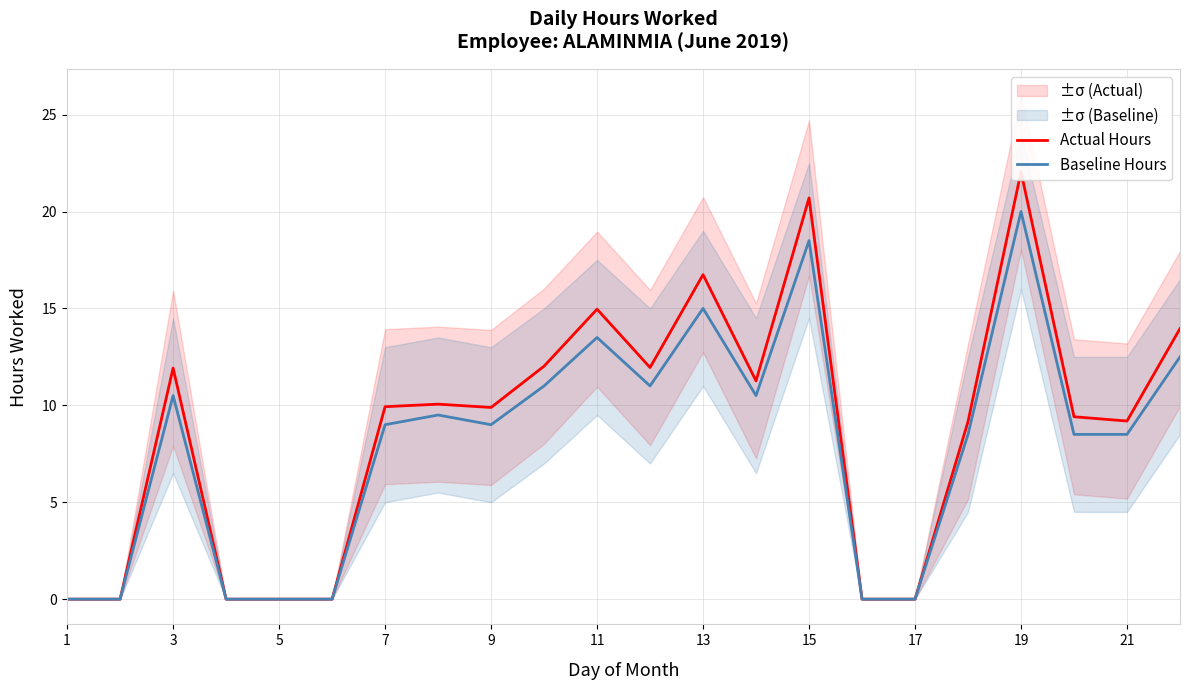

Reading left to right, list all the values displayed in this chart.

Actual Hours: 0.0	0.0	11.9	0.0	0.0	0.0	9.9	10.1	9.9	12.0	15.0	11.9	16.7	11.3	20.7	0.0	0.0	9.2	22.1	9.4	9.2	14.0
Baseline Hours: 0.0	0.0	10.5	0.0	0.0	0.0	9.0	9.5	9.0	11.0	13.5	11.0	15.0	10.5	18.5	0.0	0.0	8.5	20.0	8.5	8.5	12.5